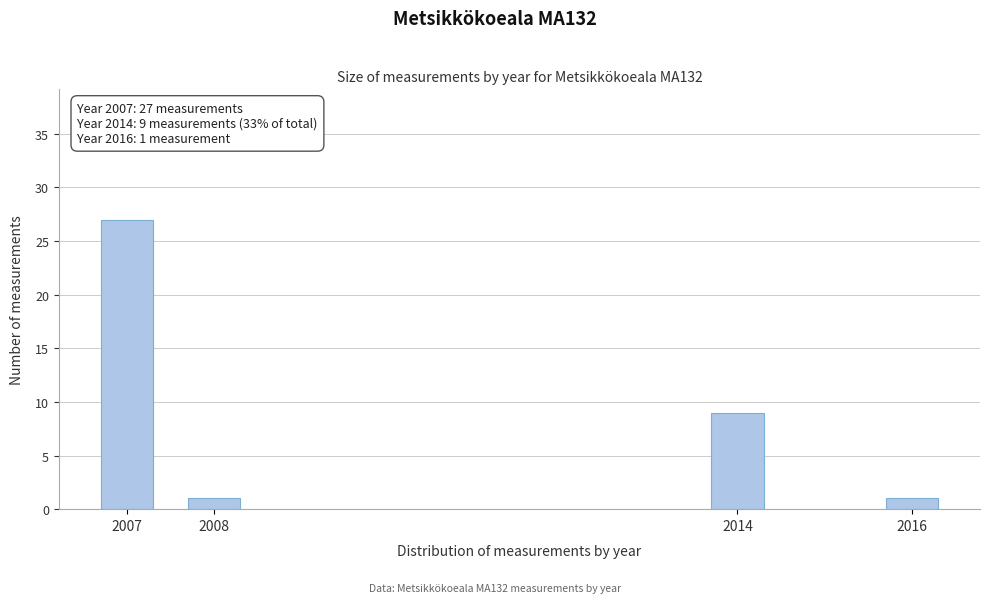

Reading left to right, list all the values displayed in this chart.

2007=27	2008=1	2014=9	2016=1